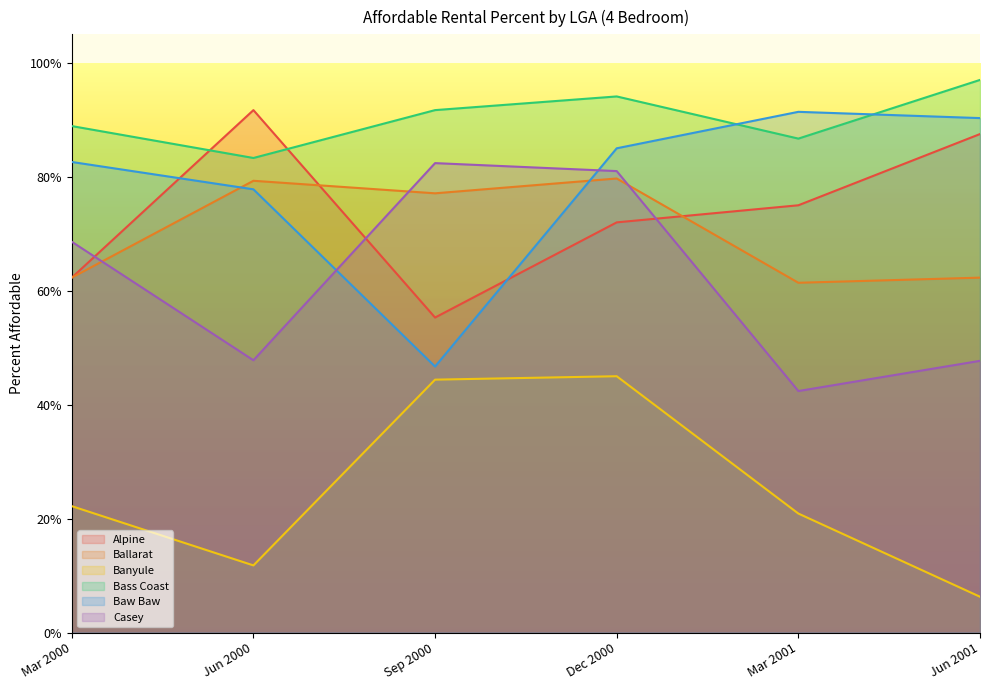

Does the chart display data point markers on the line(s)?

No